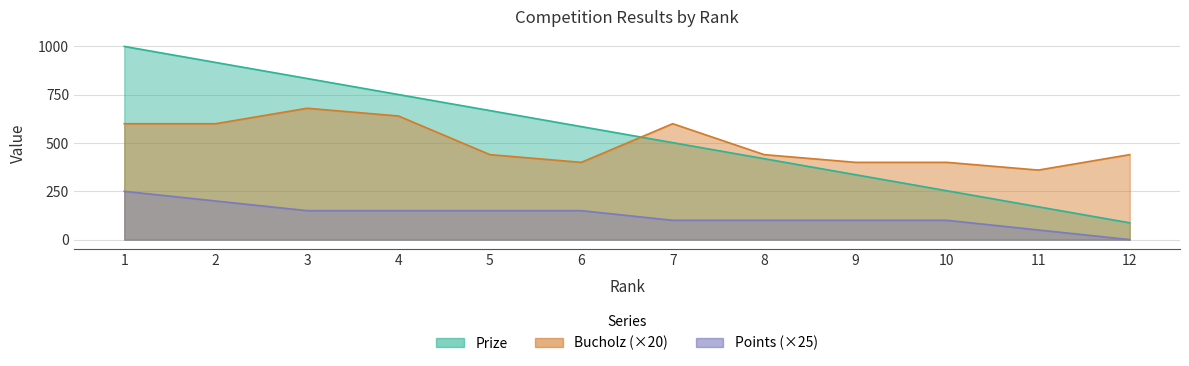

What is the difference between the Prize values at 8 and 9?

83